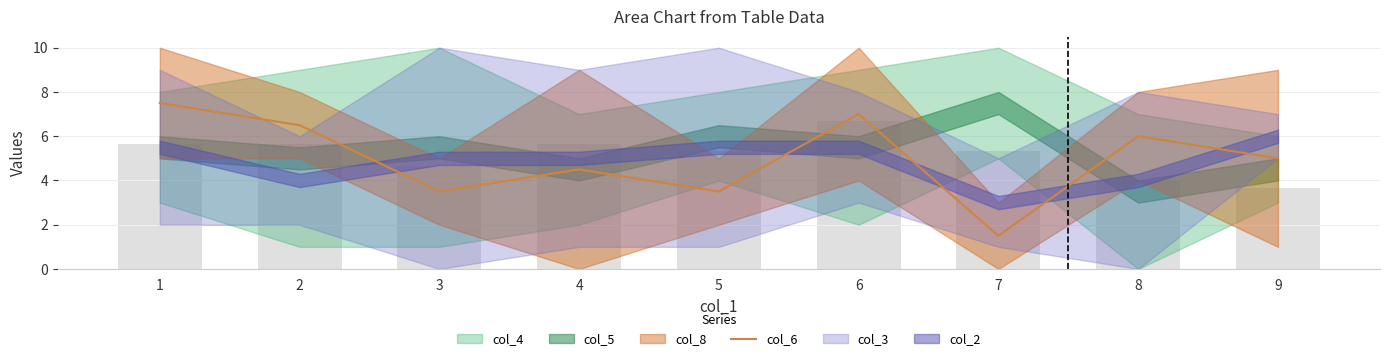

Is it true that the value at 7 is 1.5?

True